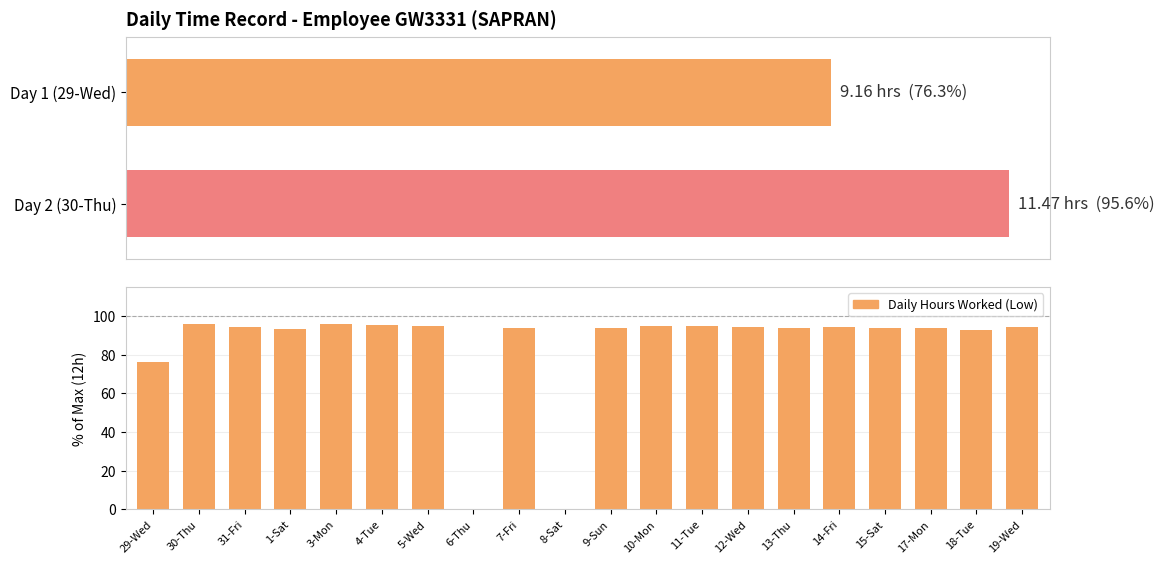

Which category has the lowest value across all series?

6-Thu